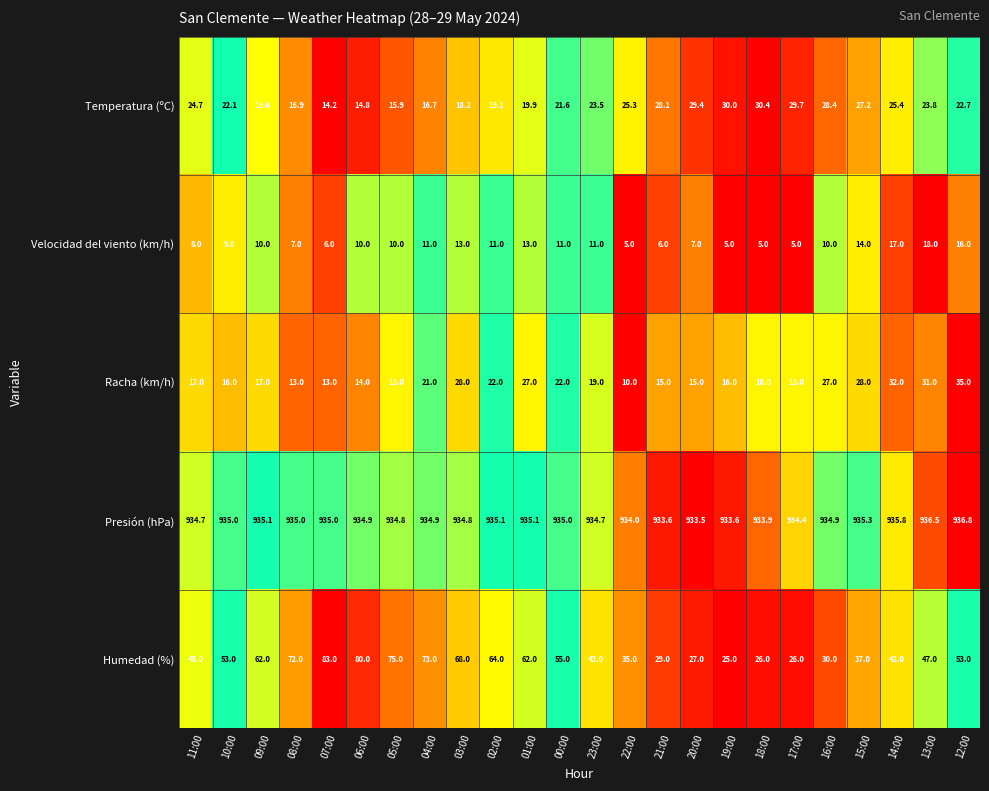

At which label does Humedad (%) reach its peak?

07:00